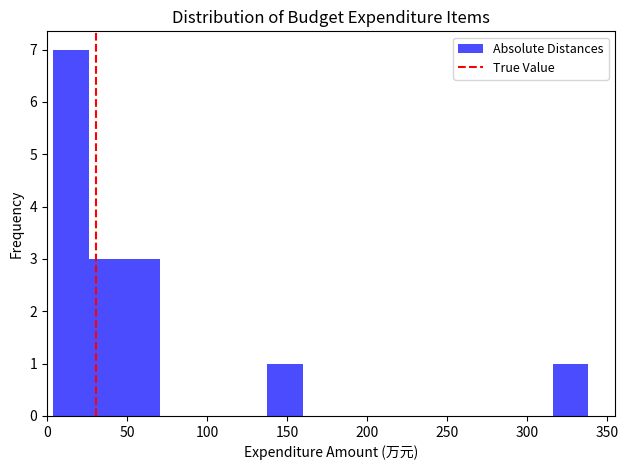

Over which range of the x-axis is the bar tallest?

5 to 25